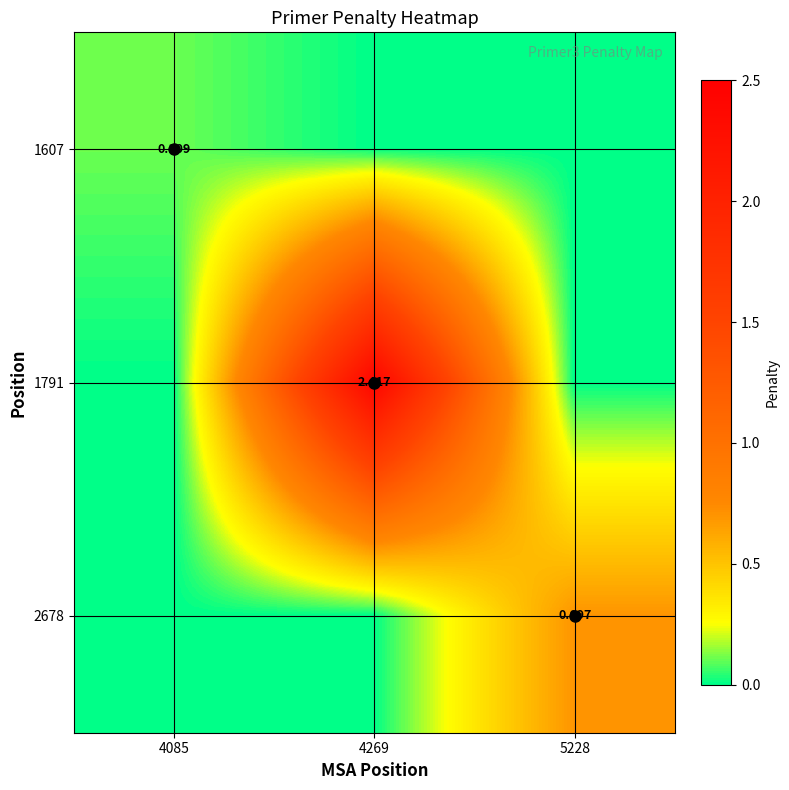

At which category is the sum across all series the highest?

4269